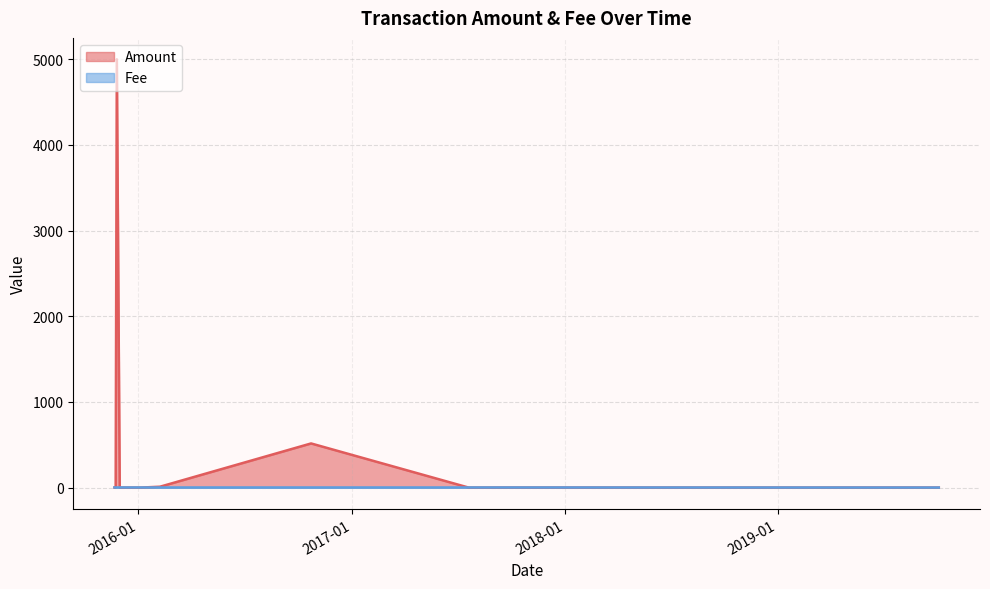

List the labels in order of value, smallest first.

2015-11-21, 2019-10-04, 2017-07-20, 2016-10-23, 2016-02-07, 2016-01-06, 2015-12-30, 2015-11-30, 2015-11-21, 2015-11-21